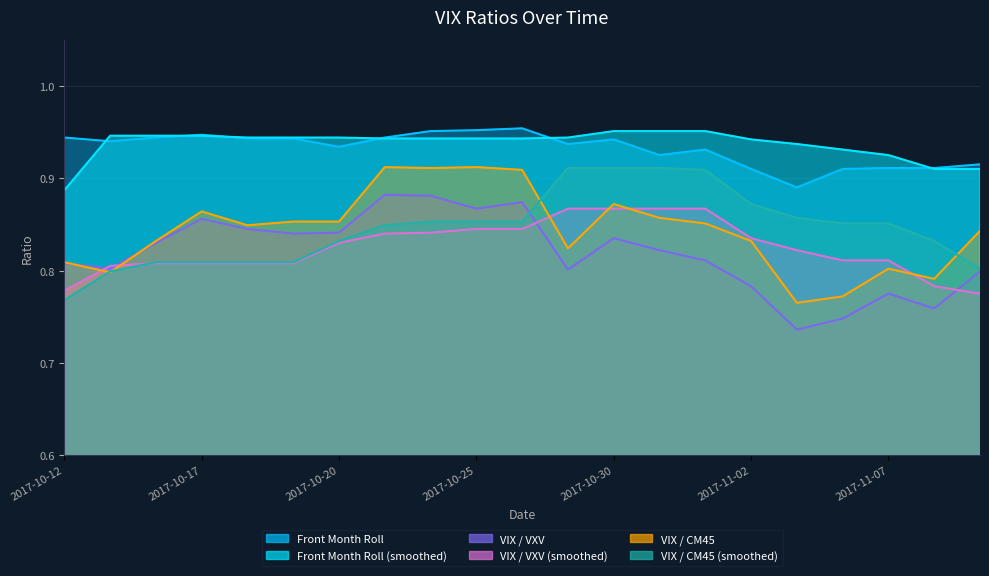

True or false: VIX / CM45 and Front Month Roll (smoothed) intersect in this chart.

False